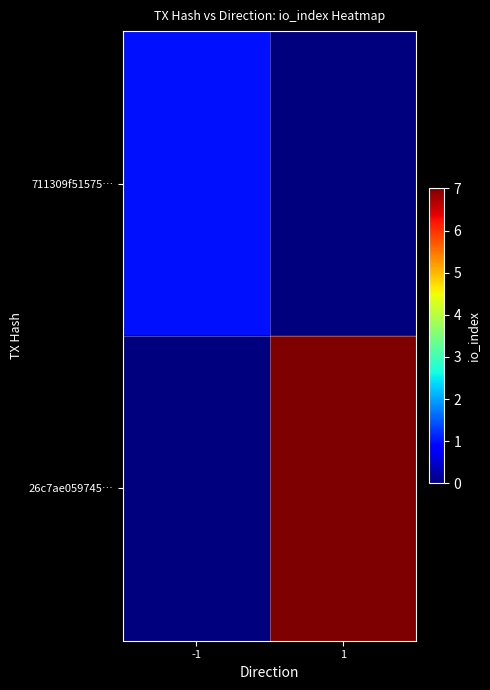

Between -1 and 1, which is larger?

-1